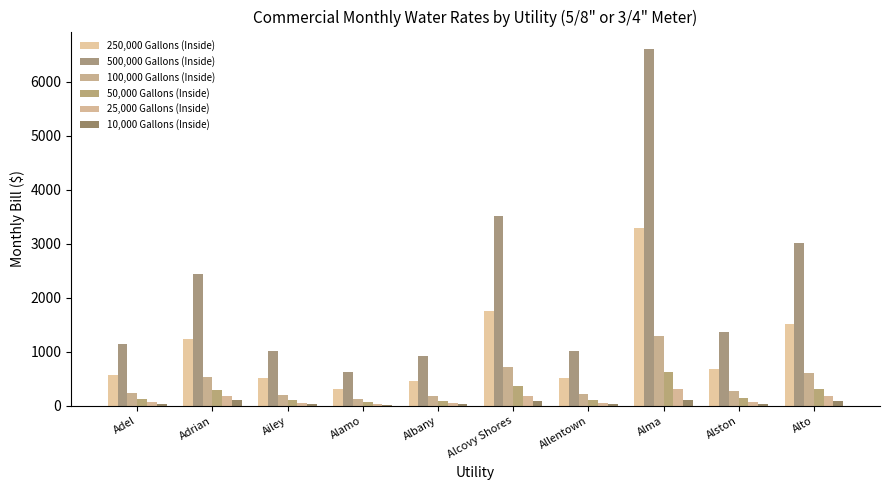

At which category is the sum across all series the highest?

Alma